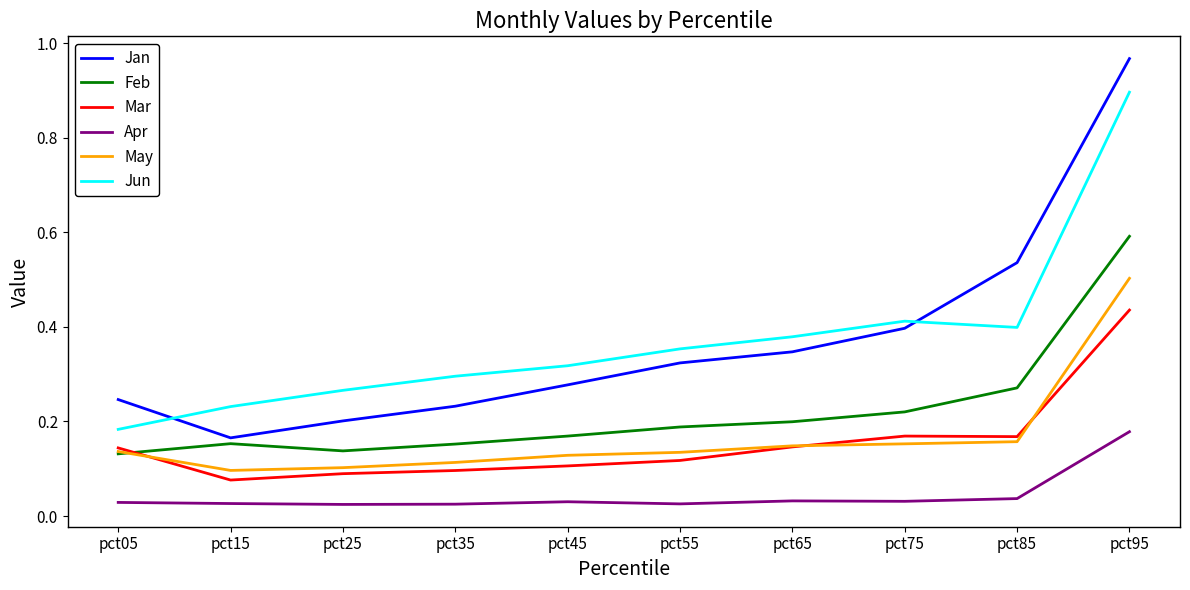

List the series in order of their peak value, lowest first.

Apr, Mar, May, Feb, Jun, Jan